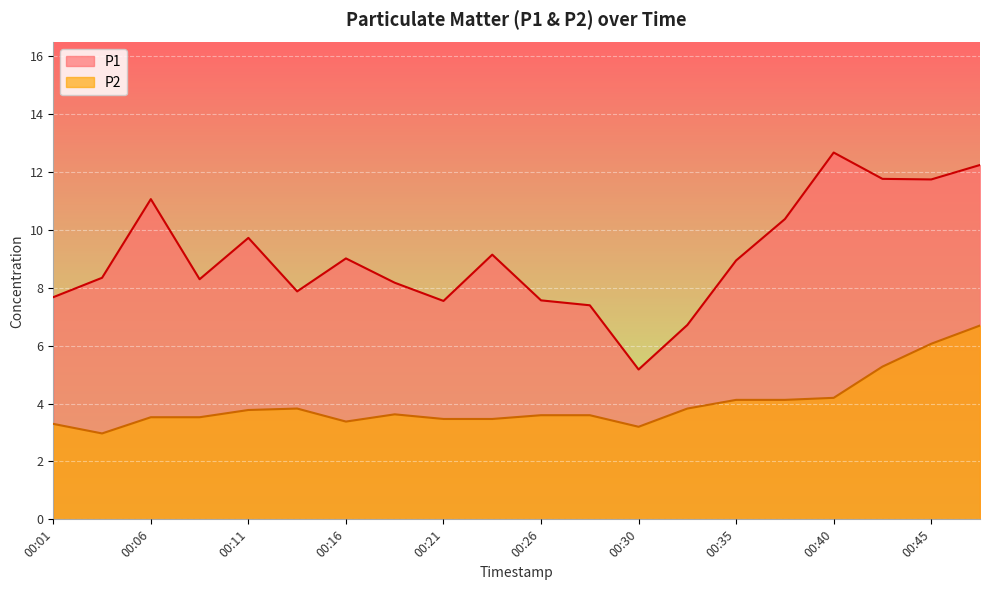

What is the value of the P1 point at the 13th from the left?

5.2